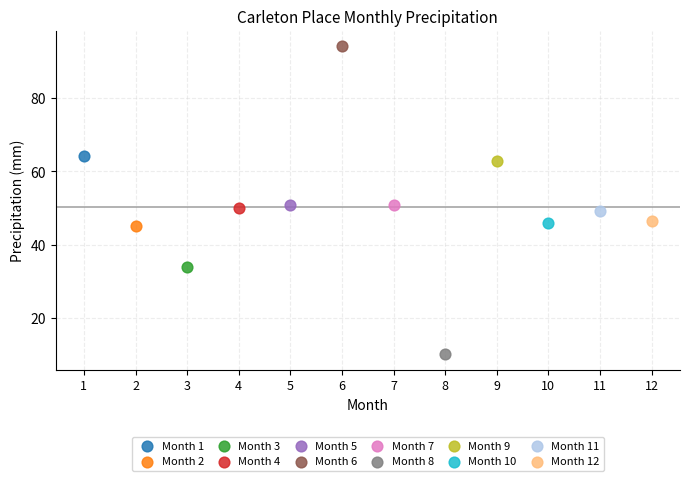

Which series reaches the minimum Y coordinate?

Month 8